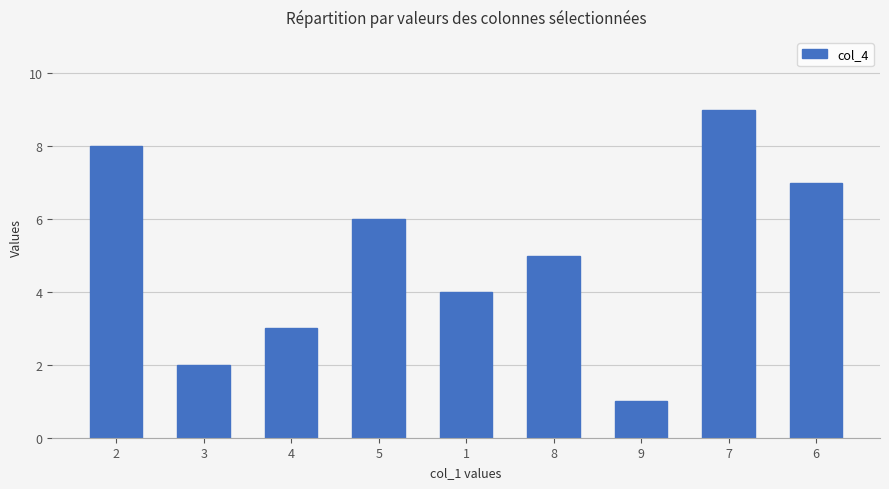

Which label corresponds to the largest value in the chart?

7